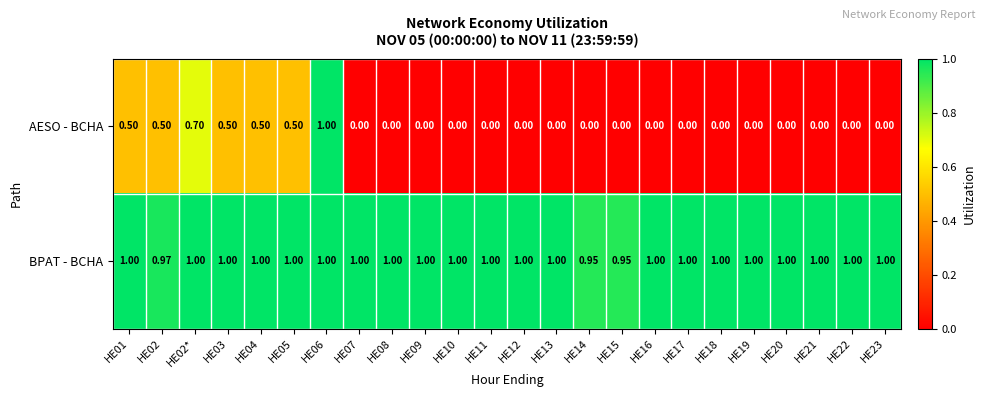

Which series has the largest total across all categories?

BPAT - BCHA